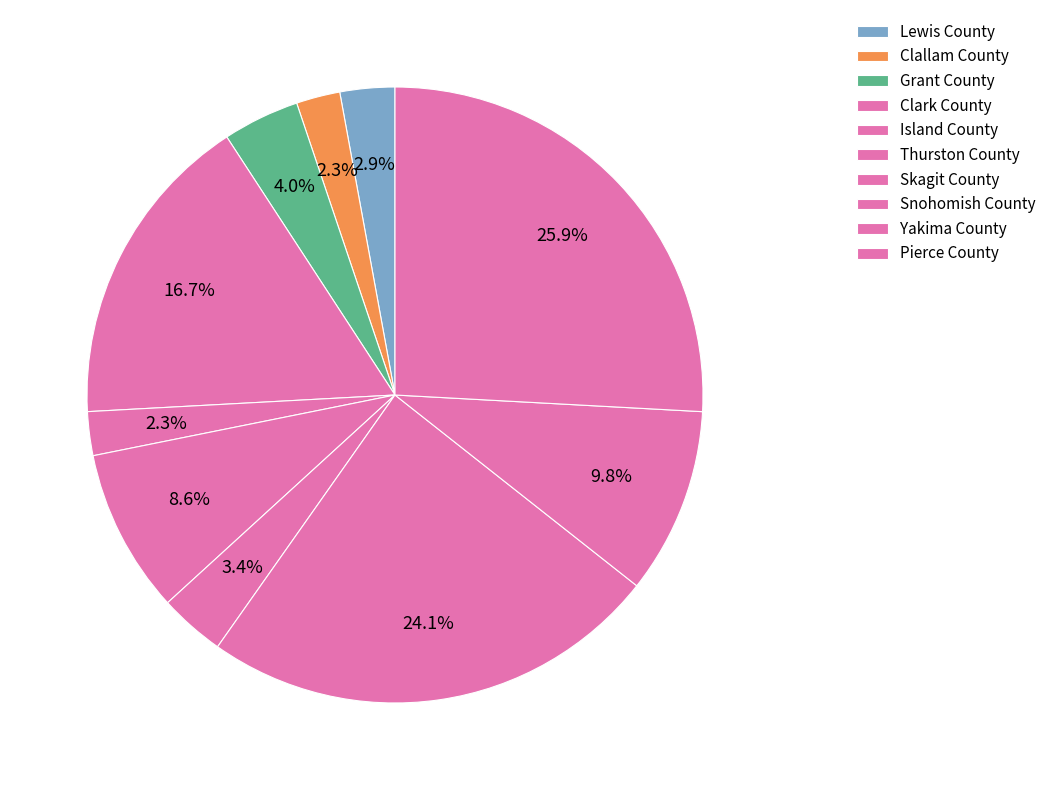

Is there any slice that represents more than half of the pie?

No